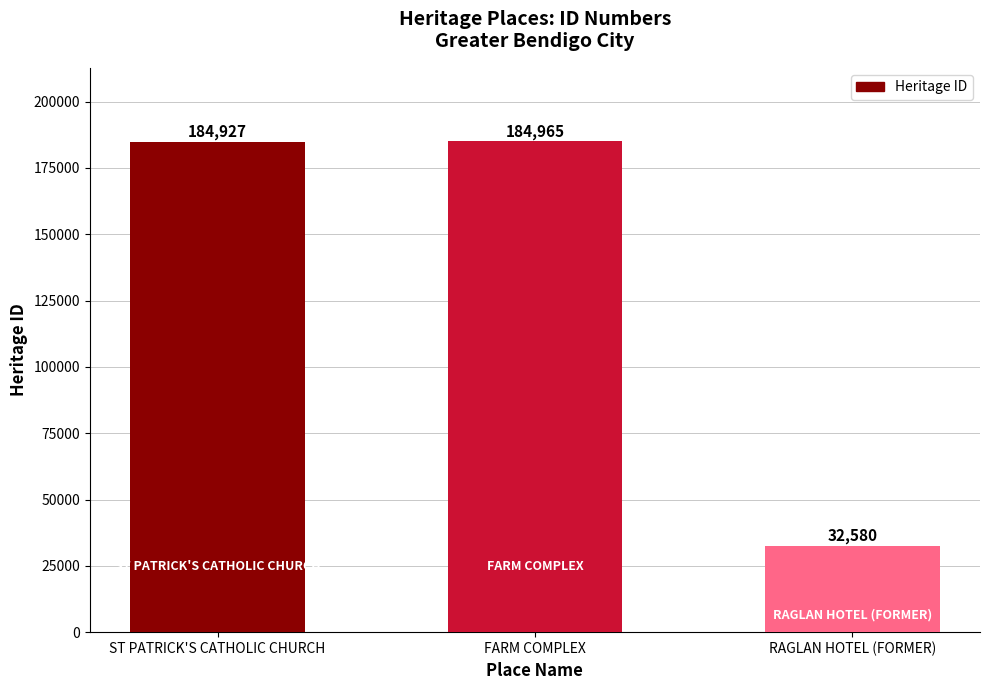

What is the difference between the maximum and minimum values?

152385